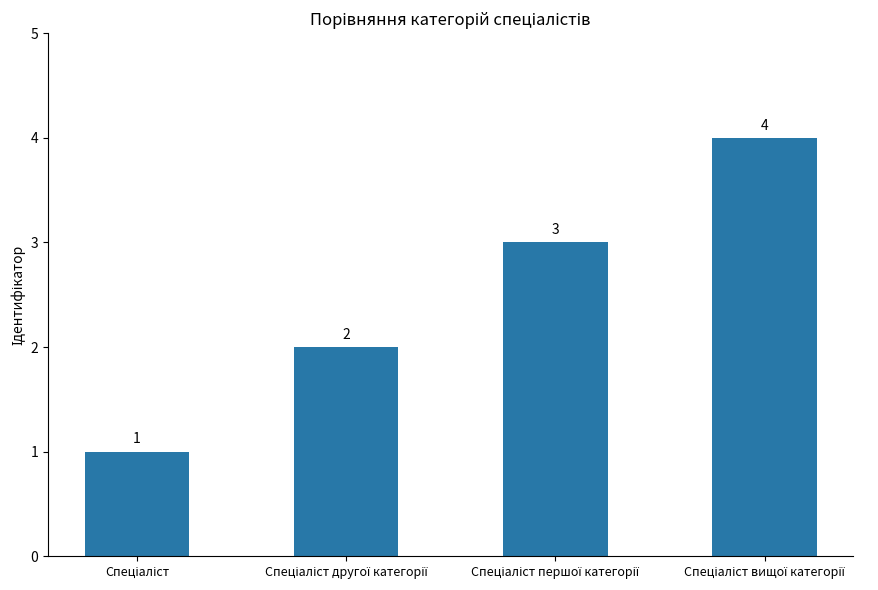

How many values are between 2 and 4?

3